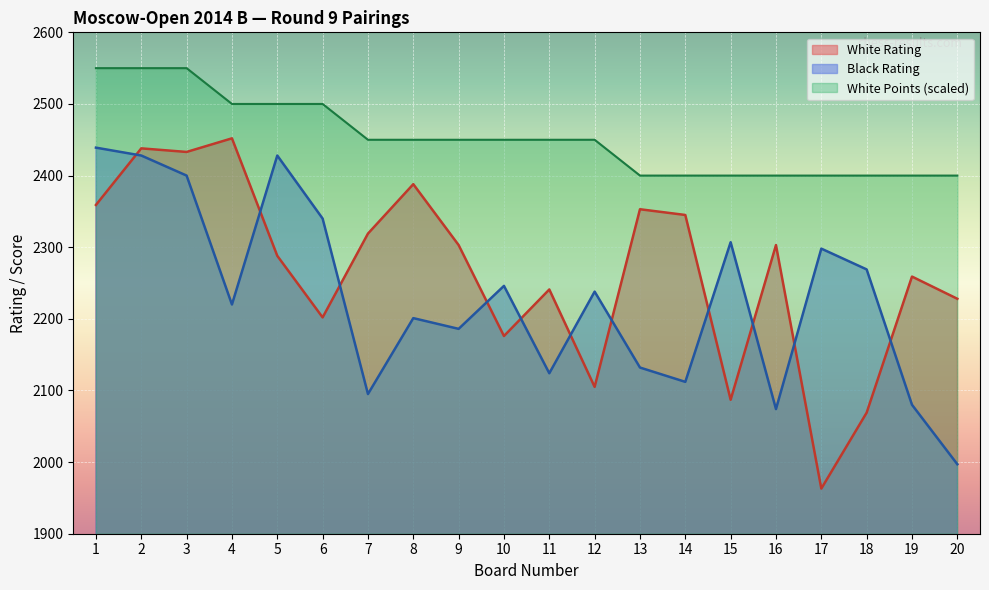

Reading left to right, extract all data points from this chart.

White Rating: 2359	2438	2433	2452	2288	2202	2319	2388	2303	2176	2241	2105	2353	2345	2087	2303	1963	2069	2259	2228
Black Rating: 2439	2428	2400	2220	2428	2340	2095	2201	2186	2246	2124	2238	2132	2112	2307	2074	2298	2269	2080	1997
White Points: 2550	2550	2550	2500	2500	2500	2450	2450	2450	2450	2450	2450	2400	2400	2400	2400	2400	2400	2400	2400